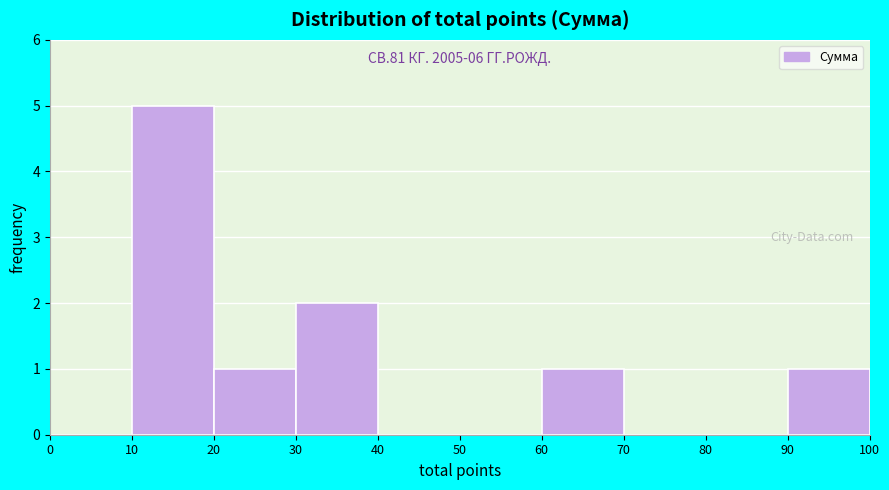

Over which range of the x-axis is the bar tallest?

10 to 20